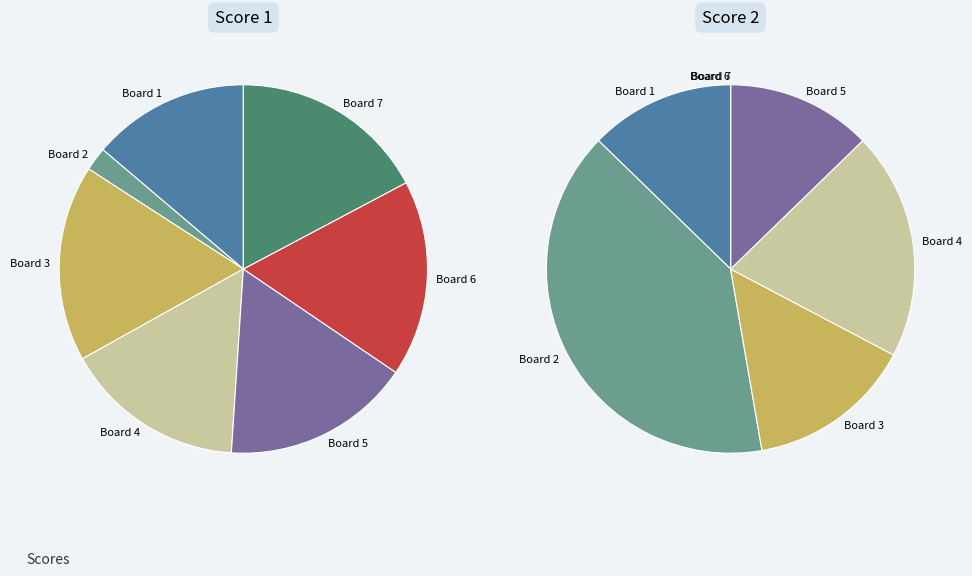

Which slice is the smallest?

Board 6